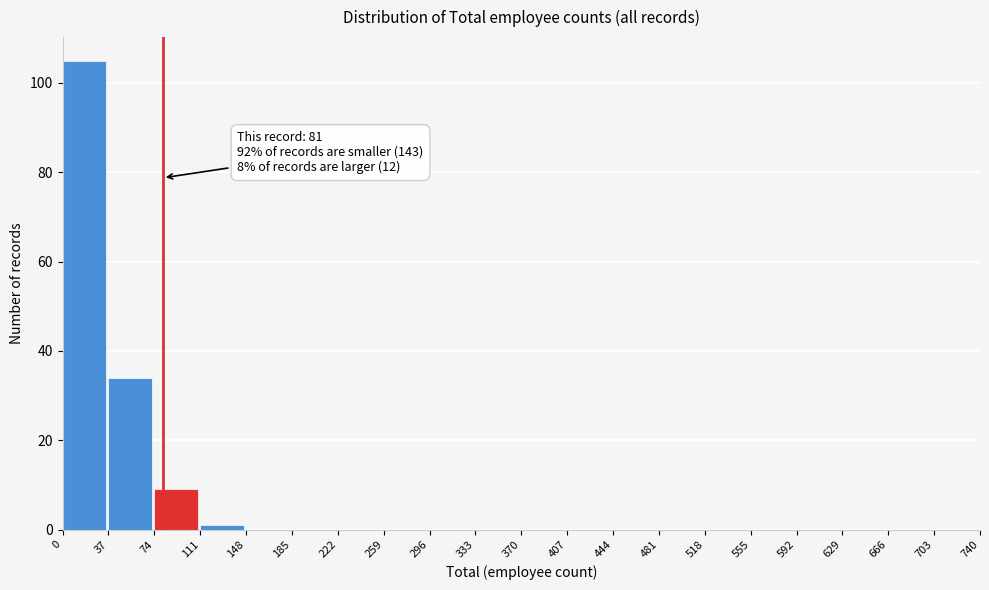

Over which range of the x-axis is the bar tallest?

0 to 37